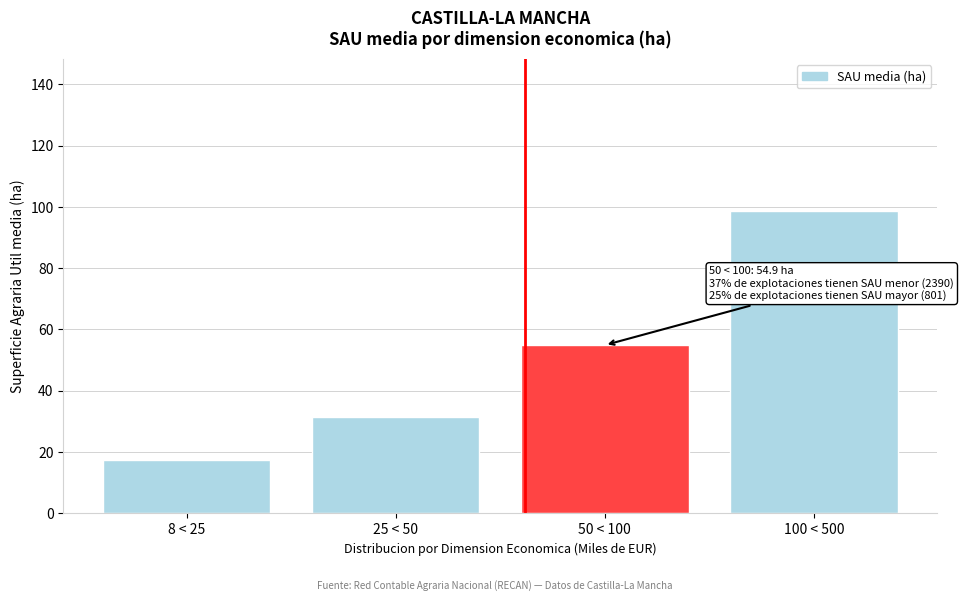

Reading left to right, what are all the values shown in this chart?

17.4	31.3	54.9	98.8